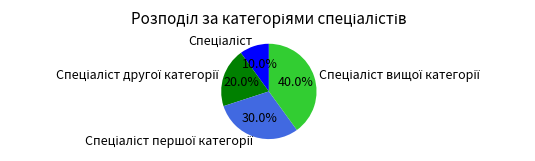

Is there a majority slice in this chart?

No